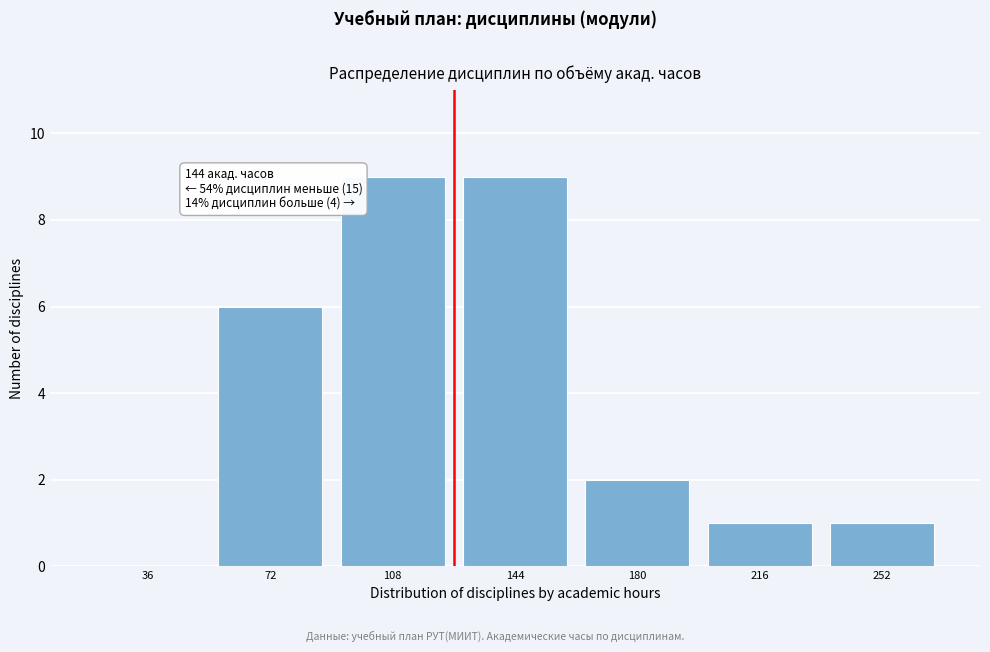

Reading left to right, list all the values displayed in this chart.

36=0	72=6	108=9	144=9	180=2	216=1	252=1